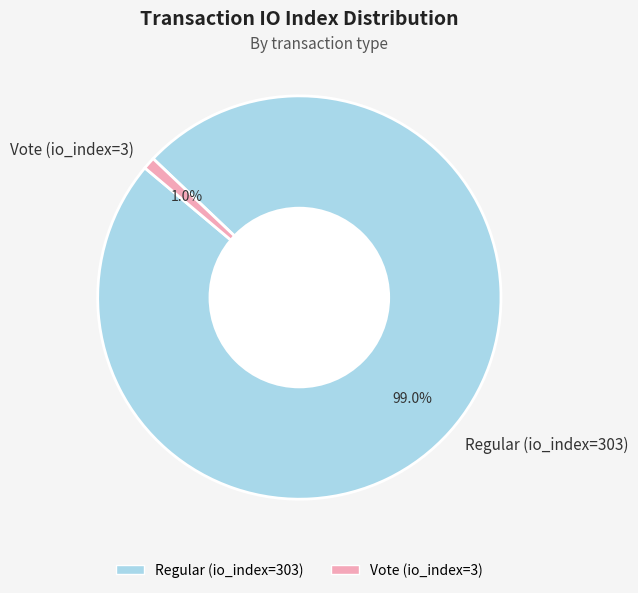

Which category has the biggest portion of the pie?

Regular (io_index=303)